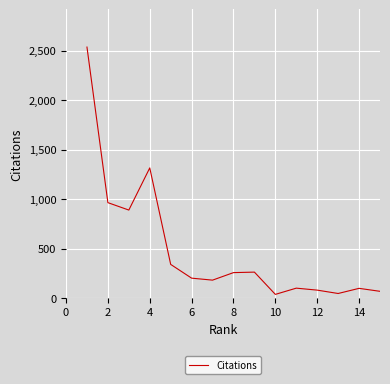

What is the maximum value shown in the chart?

2536